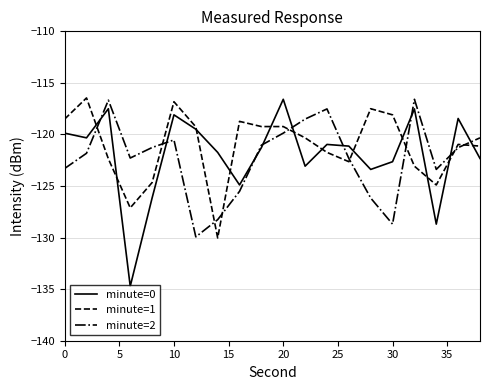

What is the minimum value shown in the chart?

-134.7